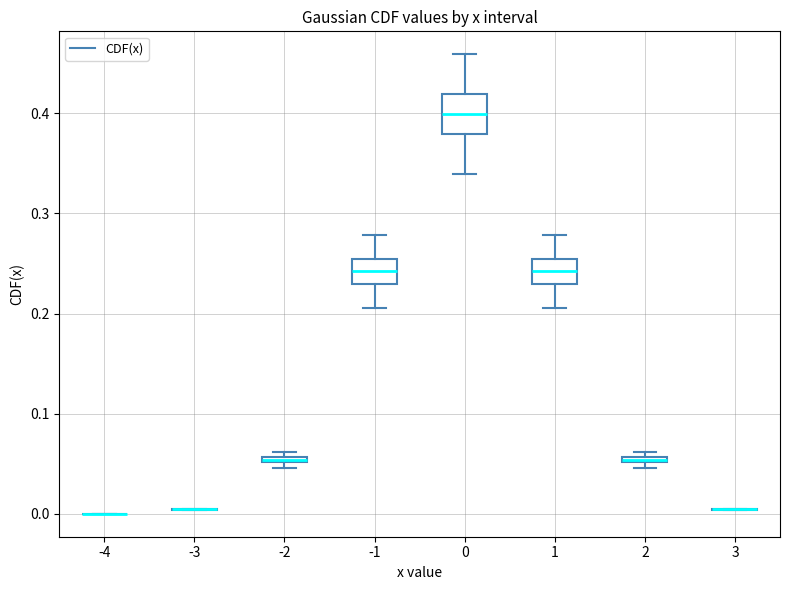

Comparing the boxes themselves (not the whiskers), which one is the tallest?

0